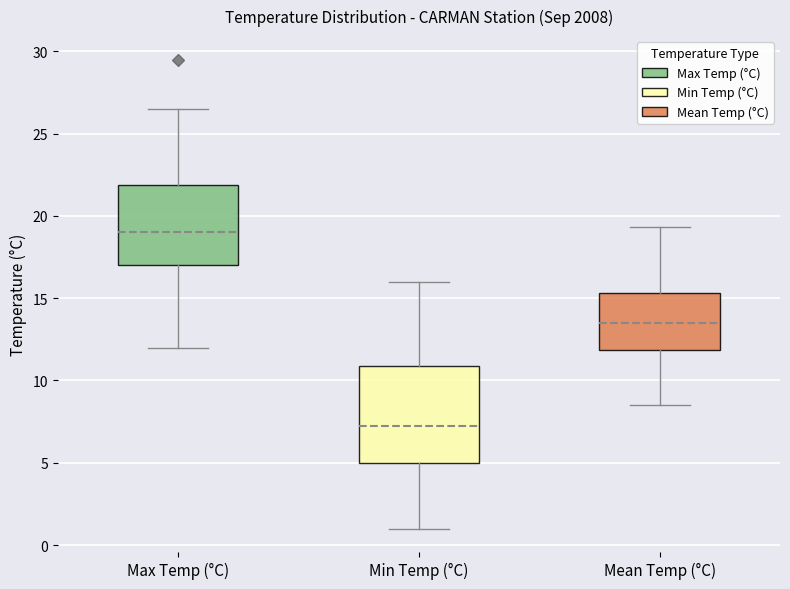

Reading left to right, read every box against the y-axis: the position of its median line, the range the box covers, and the ends of its whiskers. The values are not printed on the chart, so give them approximately, as read against the axis.

Max Temp (°C): median 19.0, box 17.0 to 22.0, whiskers 12.0 to 26.5
Min Temp (°C): median 7.5, box 5.0 to 11.0, whiskers 1.0 to 16.0
Mean Temp (°C): median 13.5, box 12.0 to 15.5, whiskers 8.5 to 19.5